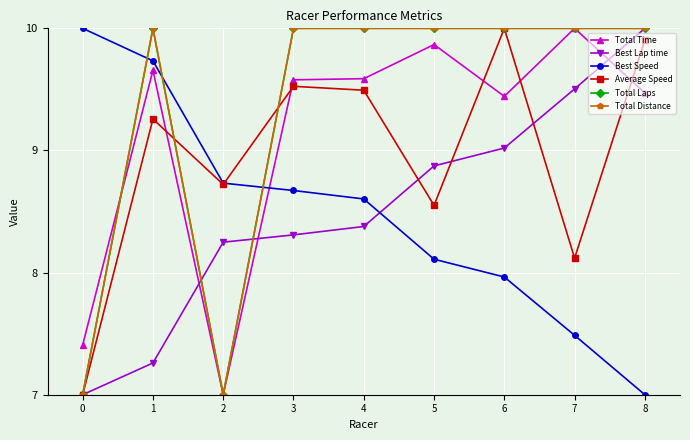

Is this an area chart (filled region under the line)?

No